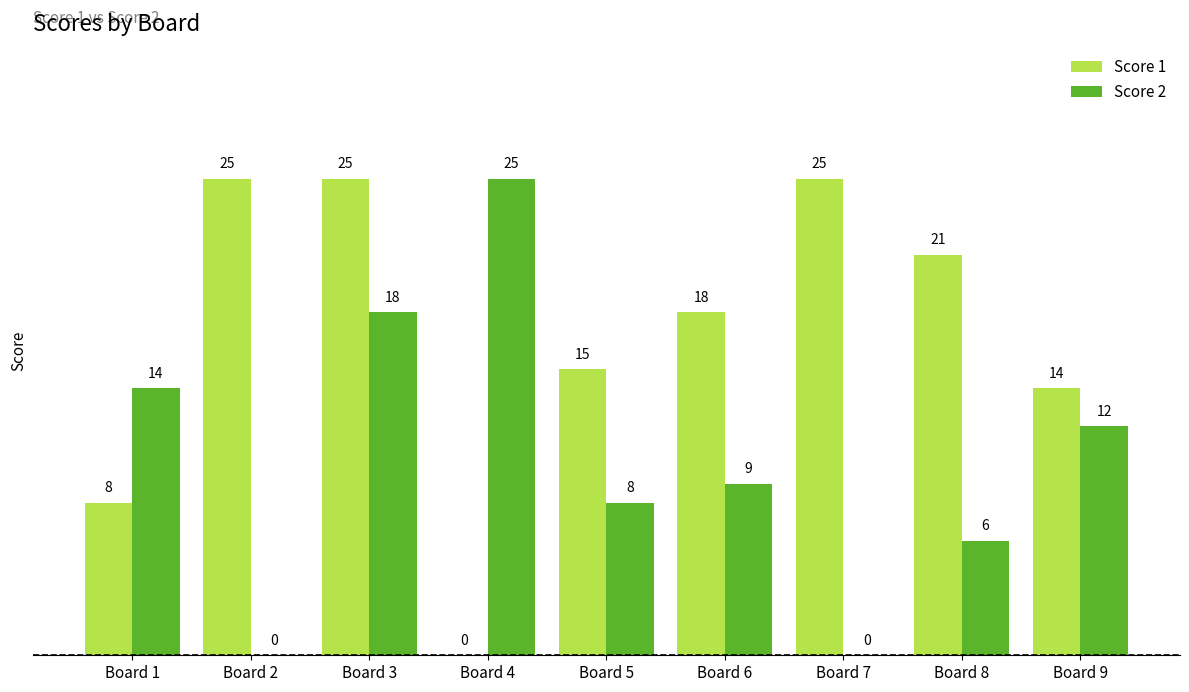

Which series has the largest total across all categories?

Score 1